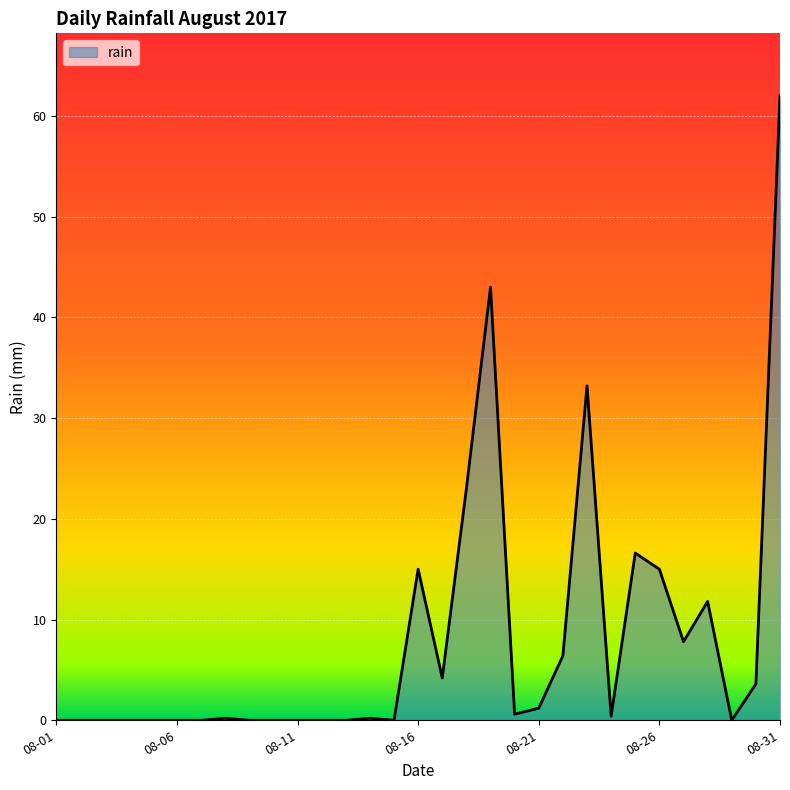

What is the greatest value displayed?

62.0